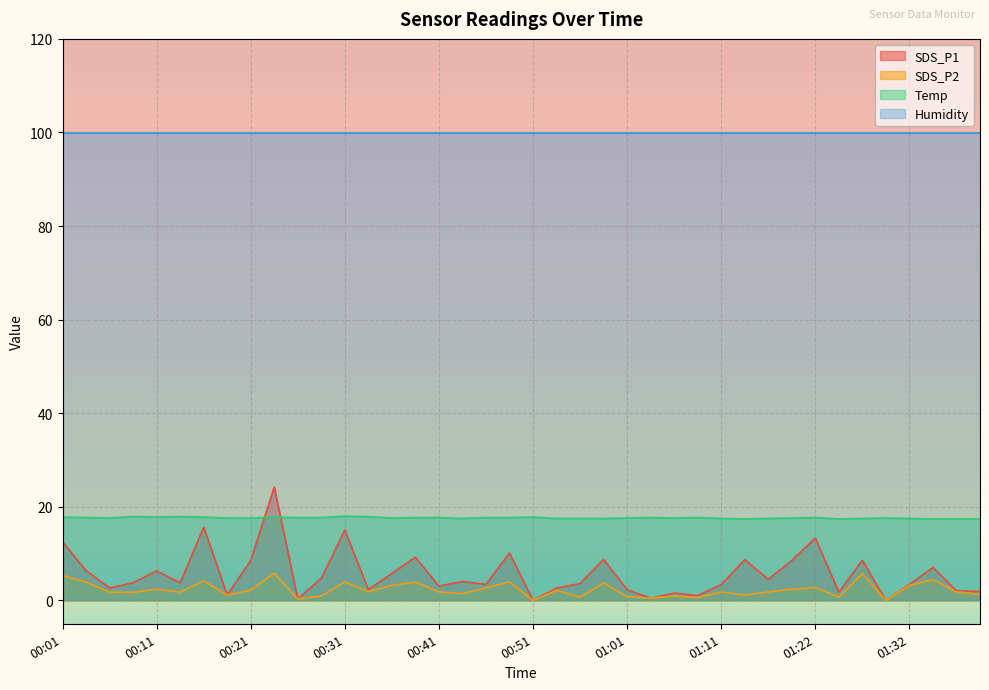

Which series has the largest total across all categories?

Humidity